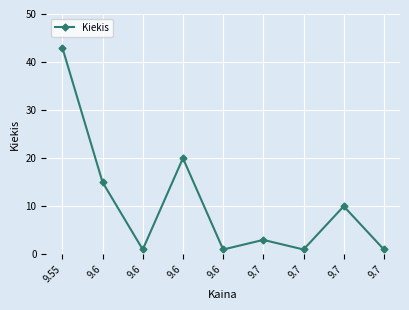

At which category does the data reach its first local peak?

9.6